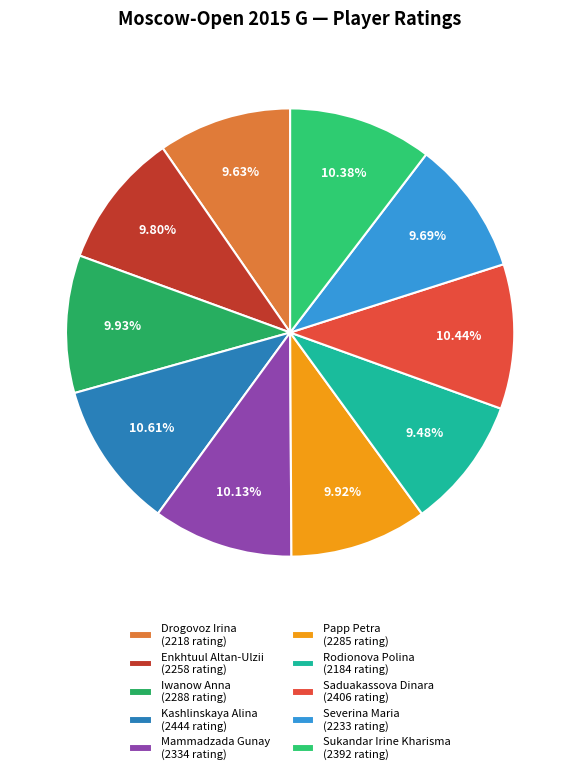

What is the ratio of the value at Enkhtuul Altan-Ulzii to the value at Drogovoz Irina?

1.0